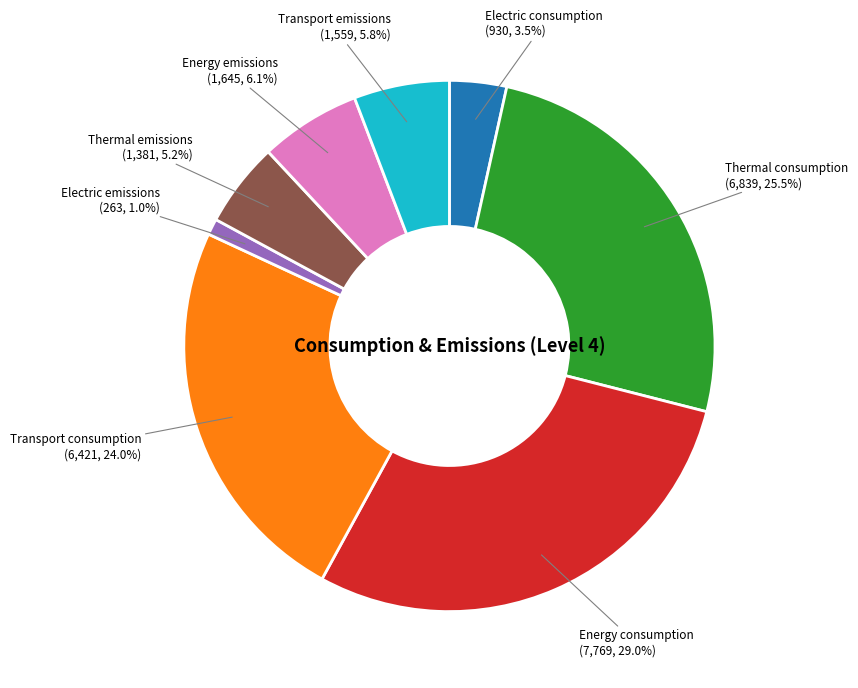

Which slice is the smallest?

Electric emissions